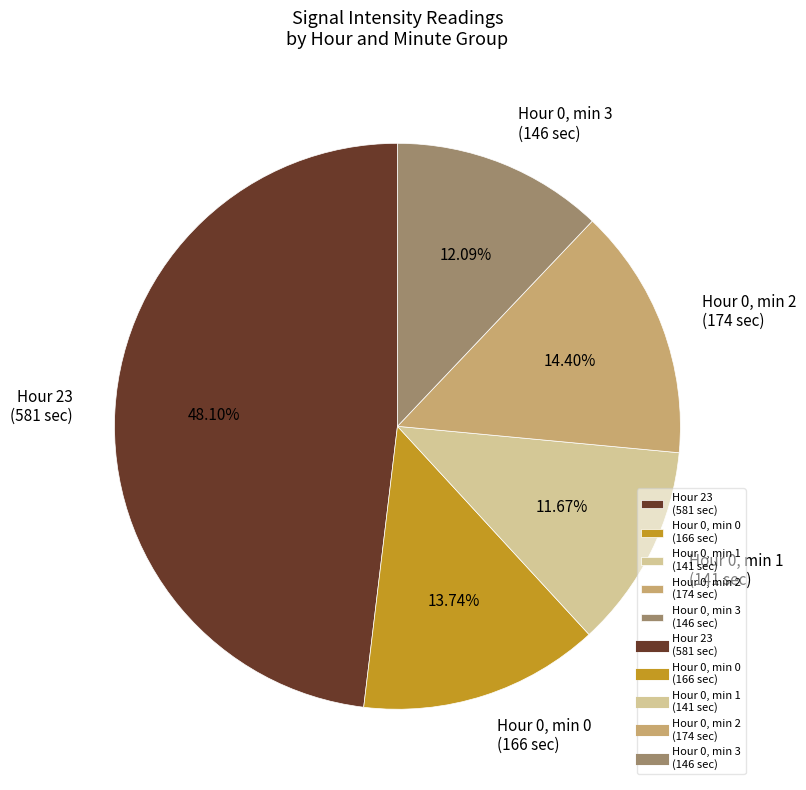

Rank the categories by value from highest to lowest.

Hour 23 (581 sec), Hour 0, min 2 (174 sec), Hour 0, min 0 (166 sec), Hour 0, min 3 (146 sec), Hour 0, min 1 (141 sec)